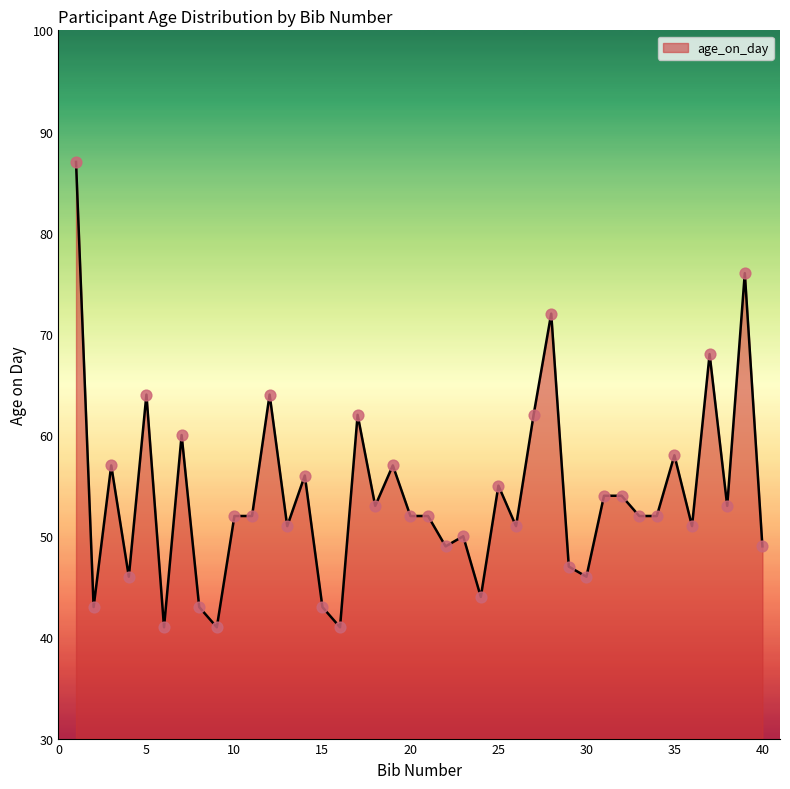

What is the smallest value displayed?

41